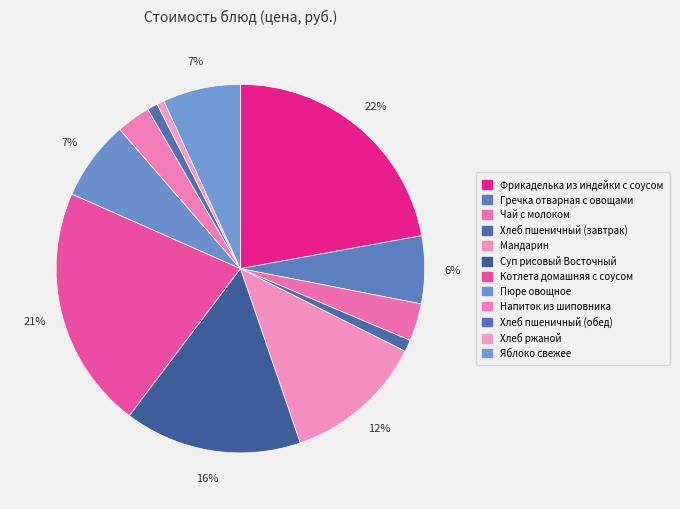

What is the ratio of the value at Пюре овощное to the value at Чай с молоком?

2.1